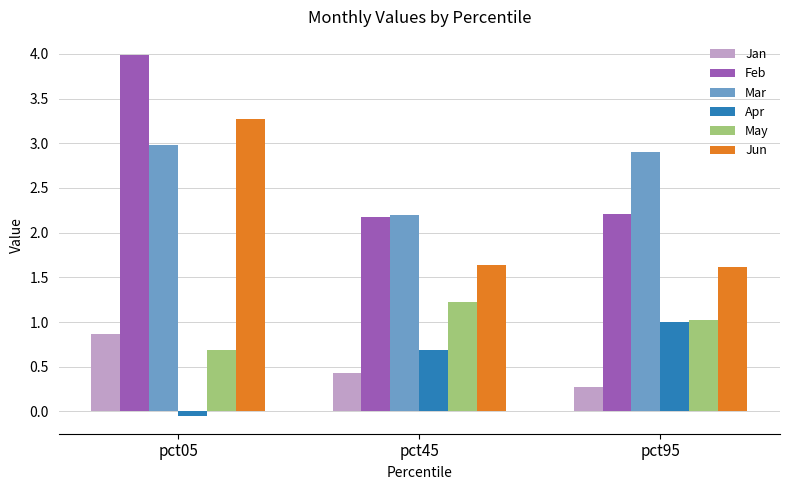

The Jun series shows 1.6 at pct45. True or false?

True